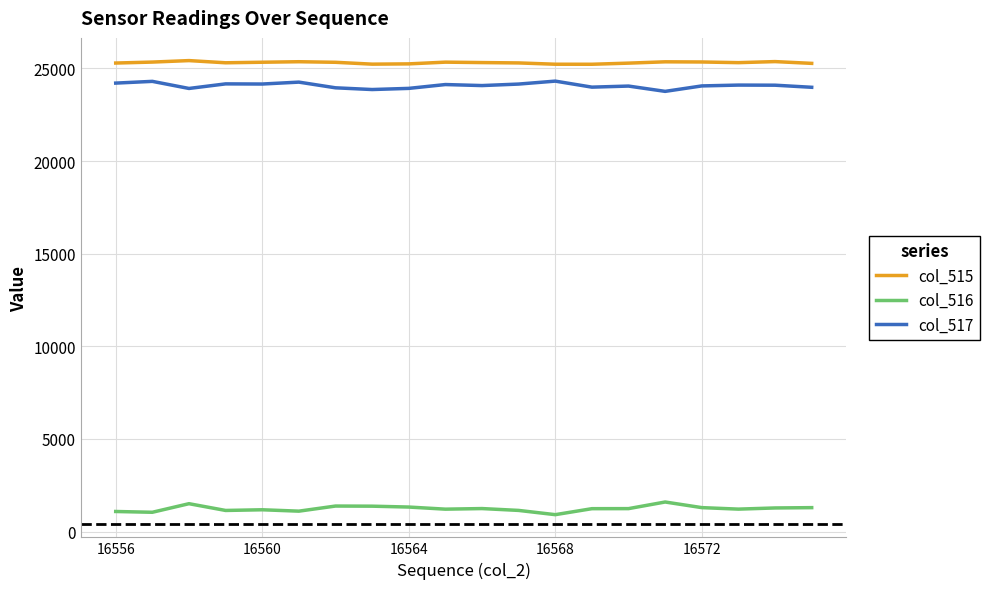

True or false: col_516 and col_517 intersect in this chart.

False